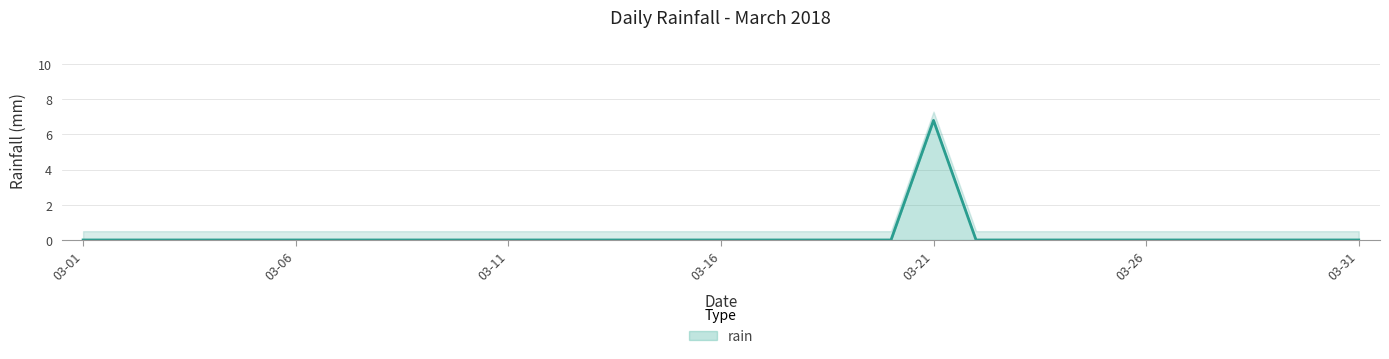

What is the maximum value for rain?

6.8